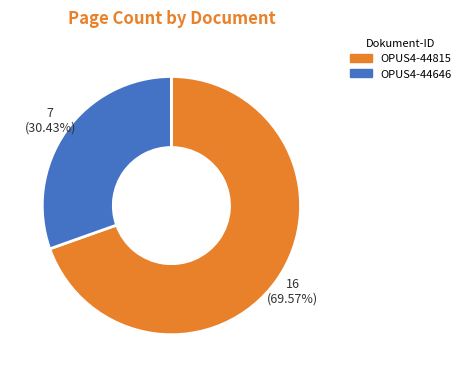

Is it true that OPUS4-44815 is 70% of the pie?

True